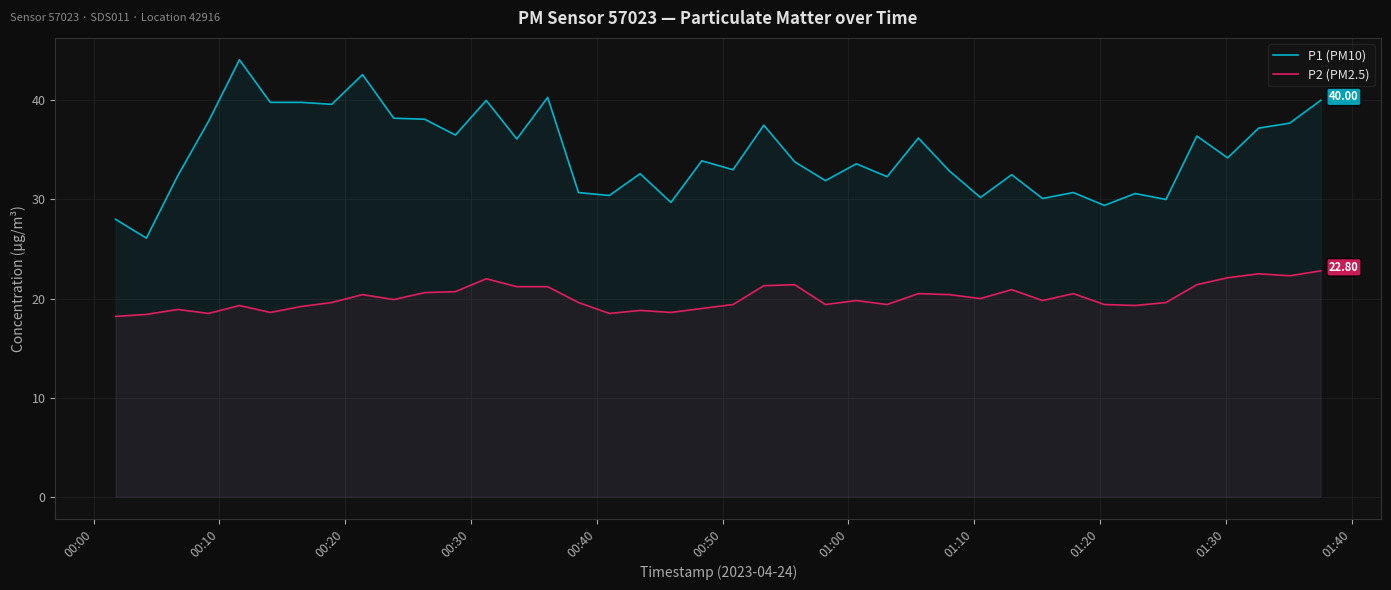

Rank the series by their maximum value, from lowest to highest.

P2 (PM2.5), P1 (PM10)